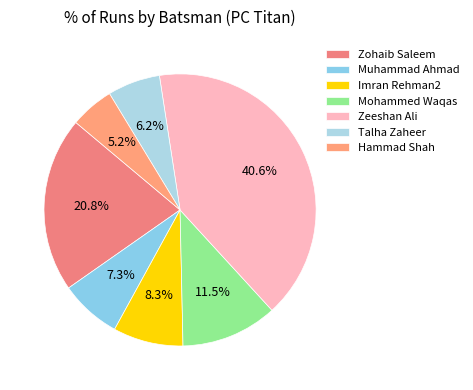

Does Imran Rehman2 represent more than half of the total?

No